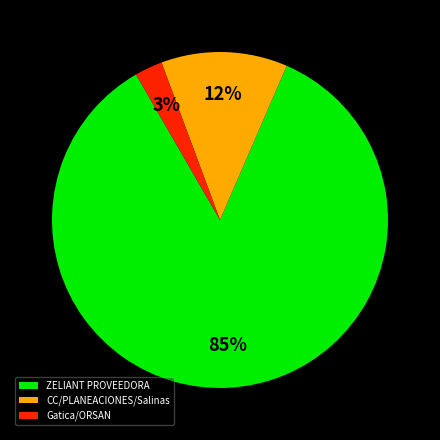

To the nearest percent, what is the average slice percentage?

33%